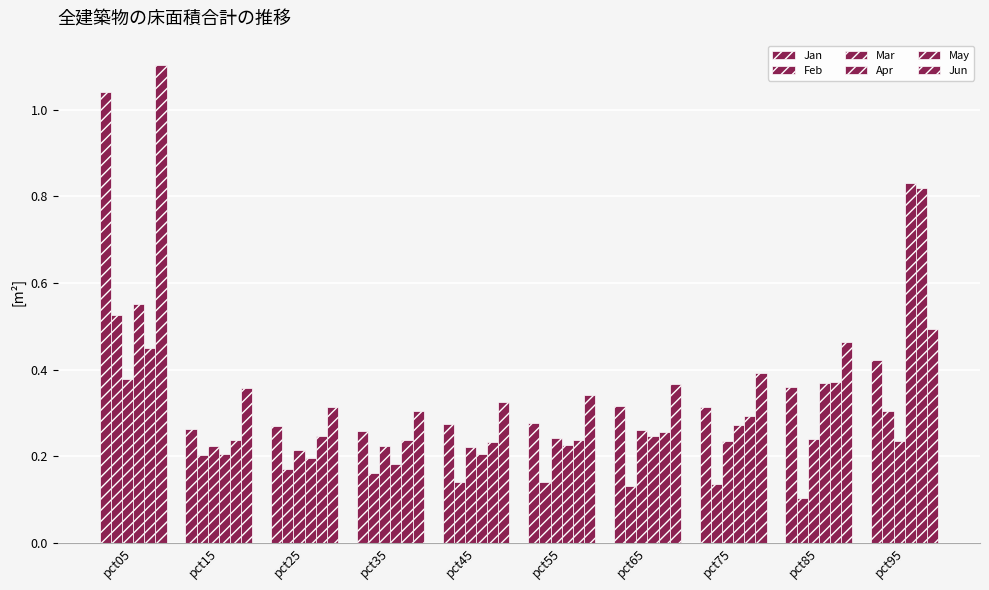

What is the difference between the second highest and second lowest values in the May series?

0.2